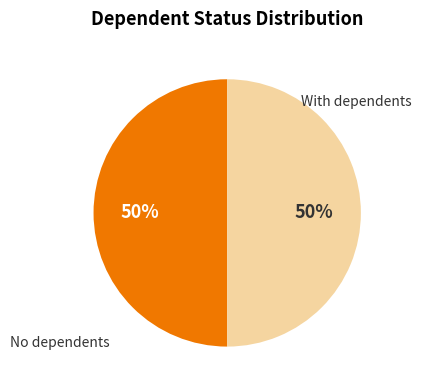

To the nearest percent, what is the average slice percentage?

50%